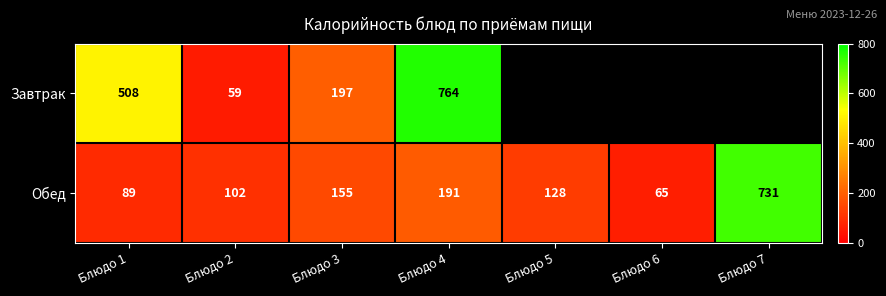

Which series changed the most between Блюдо 3 and Блюдо 4?

Завтрак